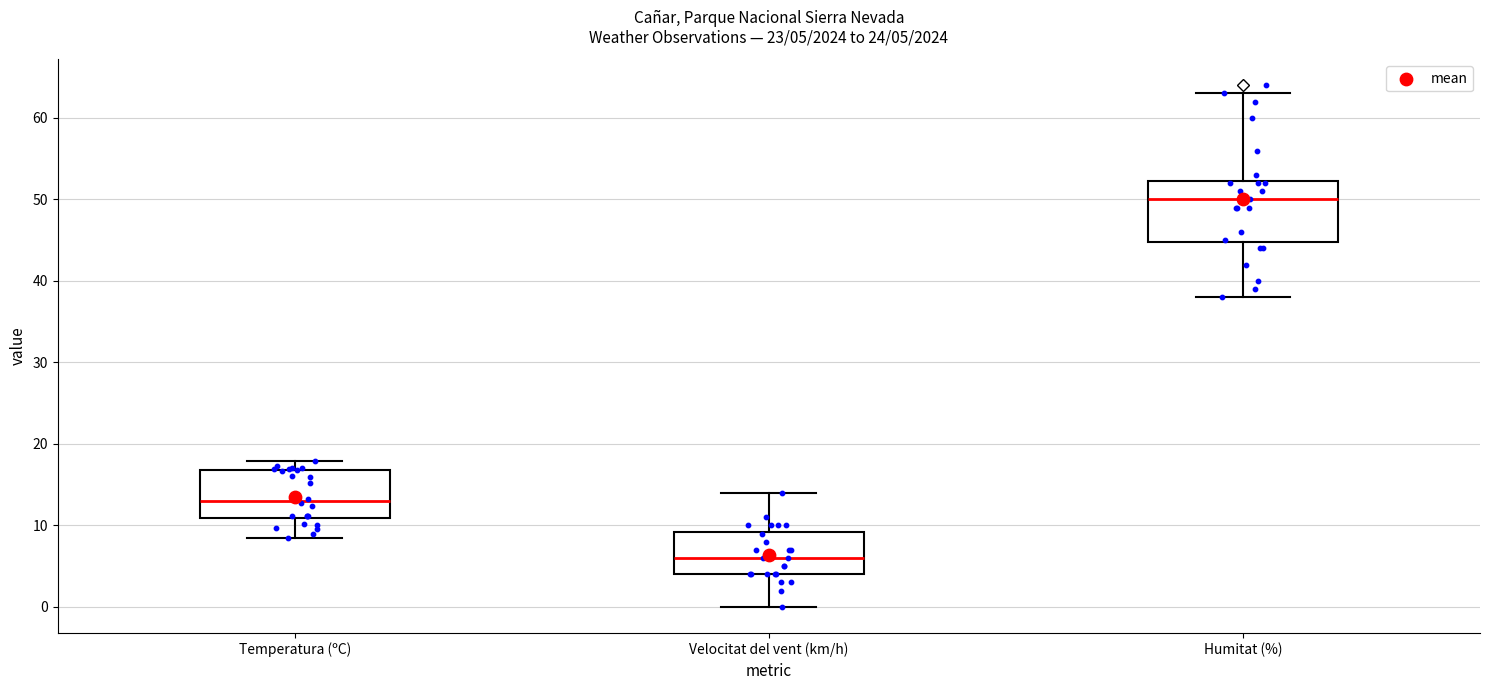

Which box's median line is the highest?

Humitat (%)